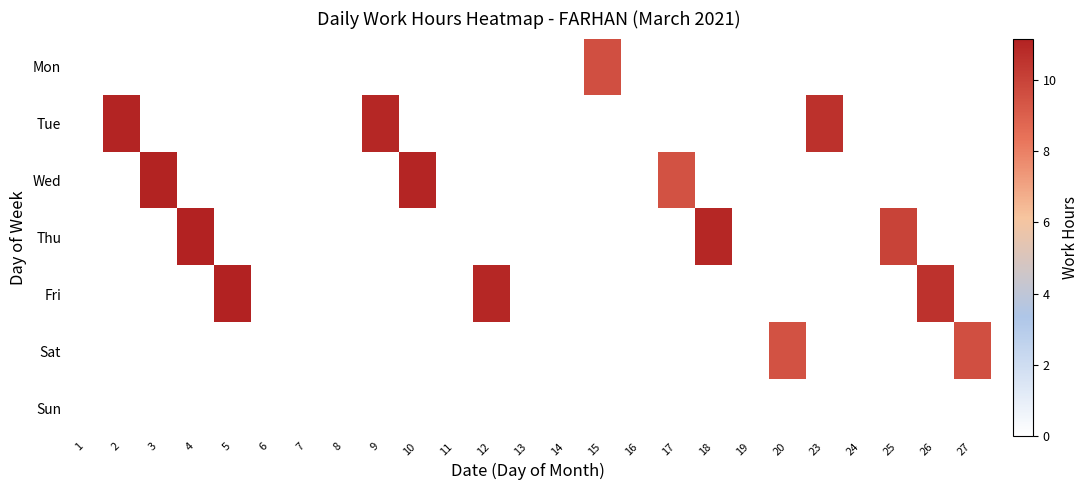

Rank the series by their maximum value, from highest to lowest.

Fri, Thu, Wed, Tue, Mon, Sat, Sun